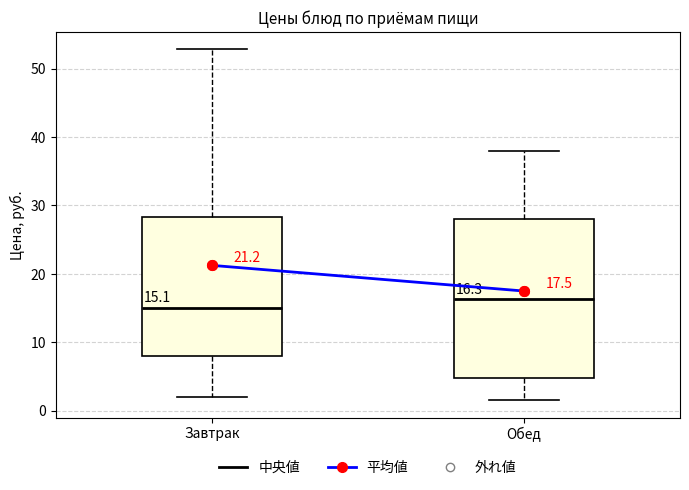

Which box is the tallest, from its lower edge to its upper edge?

Обед